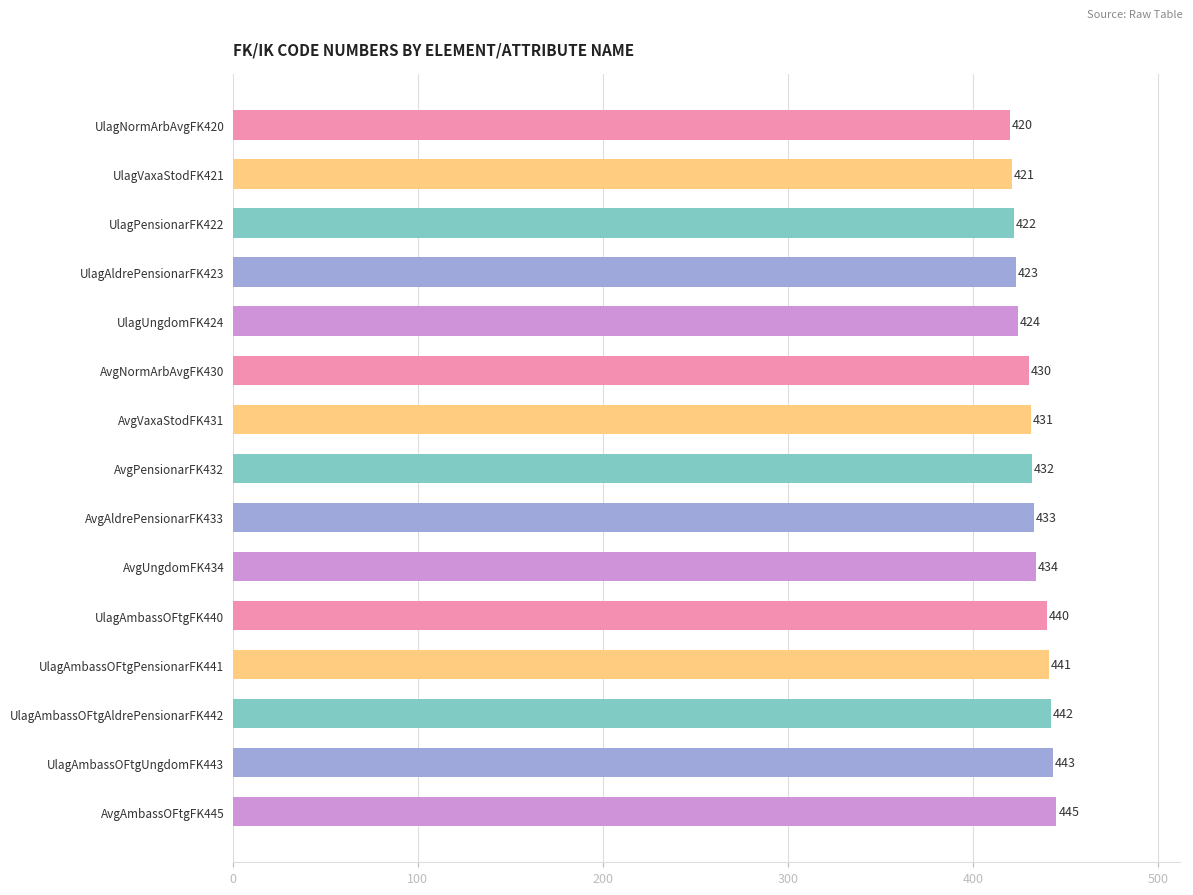

What is the minimum value shown in the chart?

420